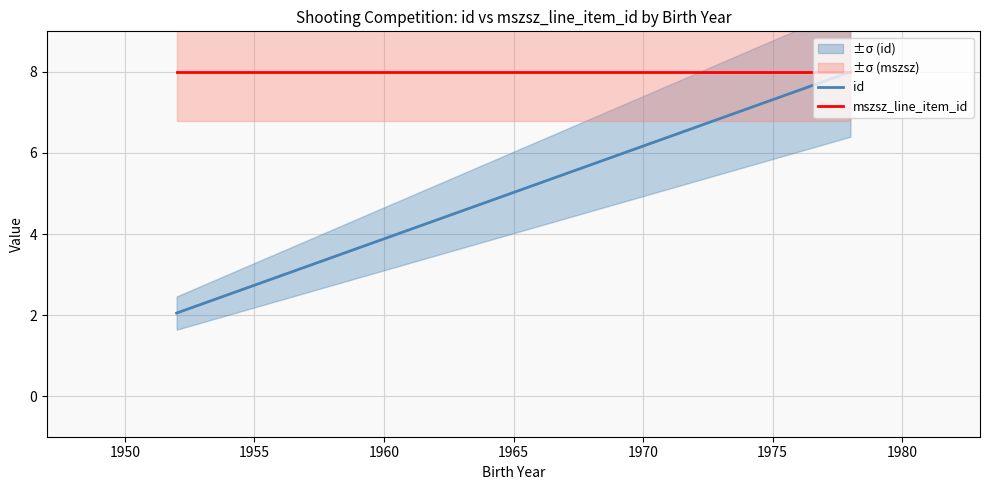

List the series in order of their peak value, highest first.

id, mszsz_line_item_id